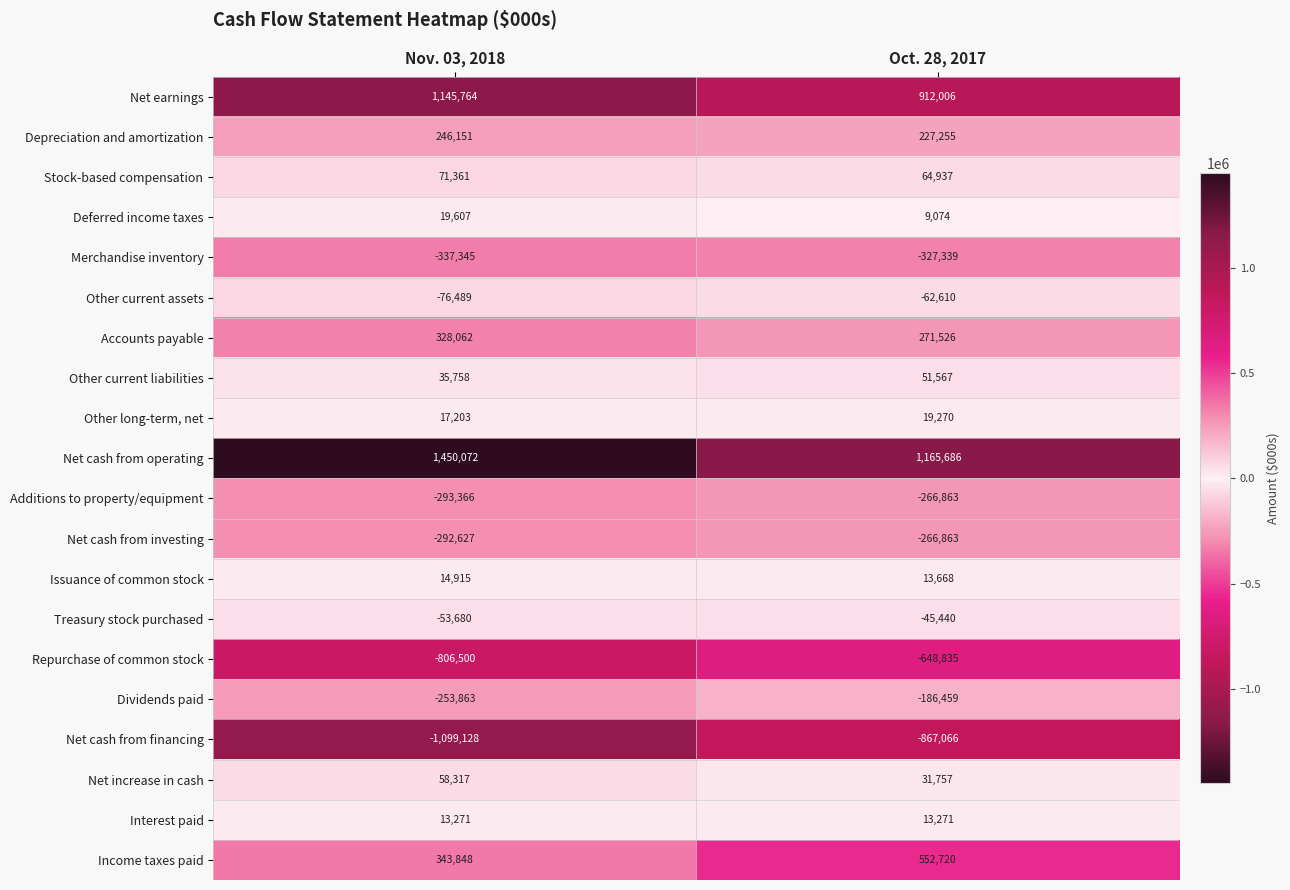

What is the lowest value of the Repurchase of common stock series?

-806500